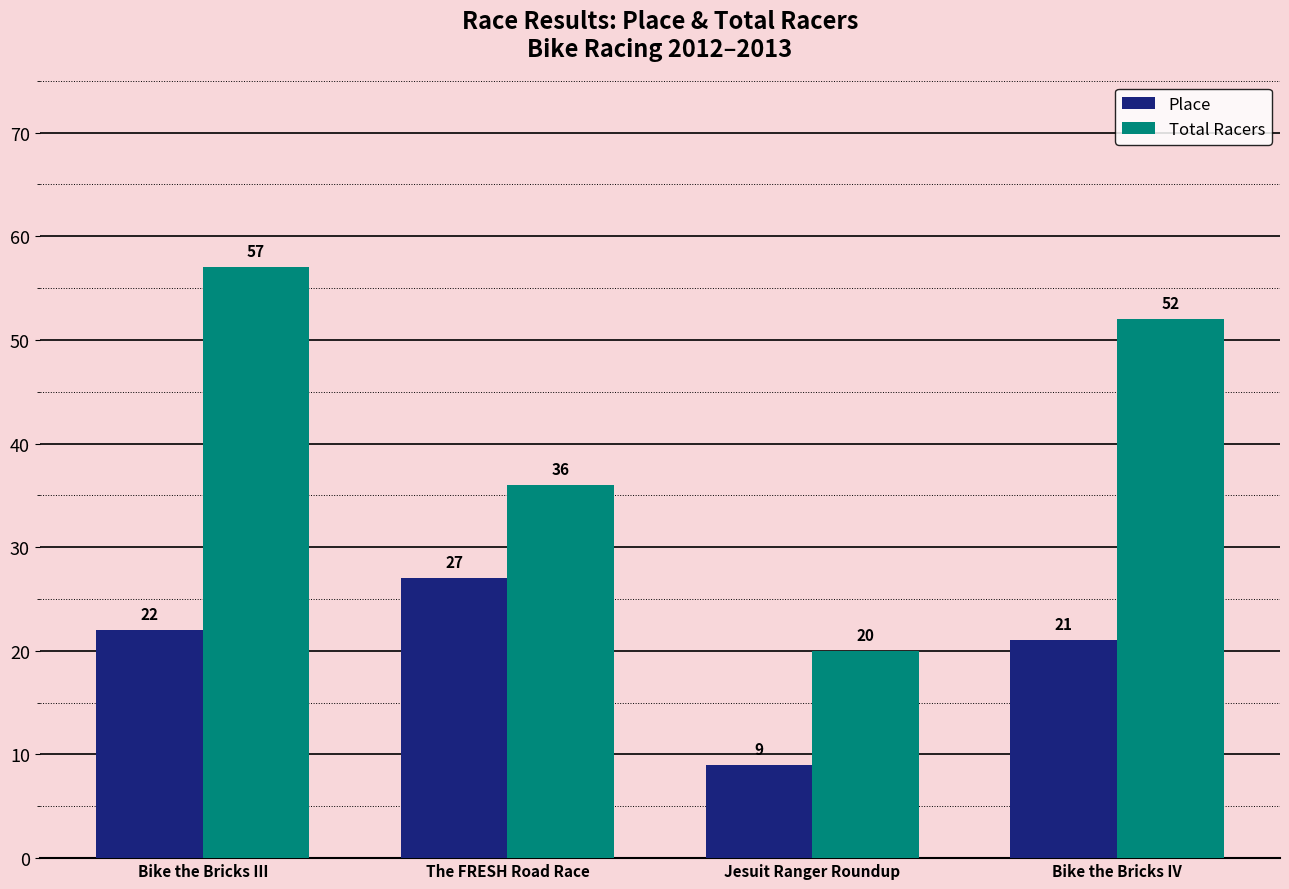

Rank the categories by Place value from lowest to highest.

Jesuit Ranger Roundup, Bike the Bricks IV, Bike the Bricks III, The FRESH Road Race